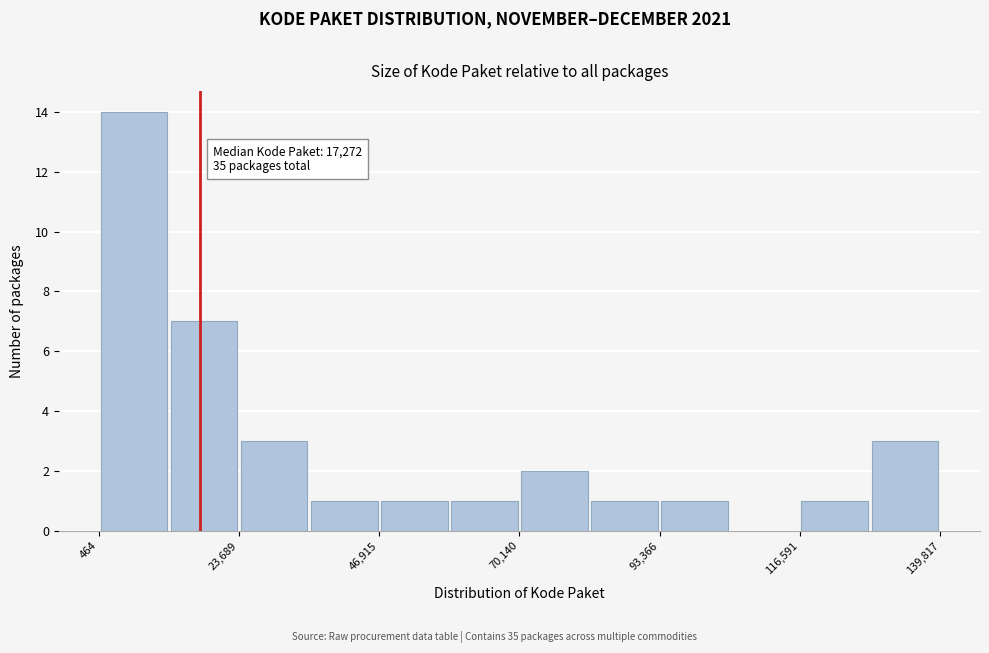

Around what value on the x-axis is the tallest bar? Give the approximate position of its centre, as read against the axis.

5000